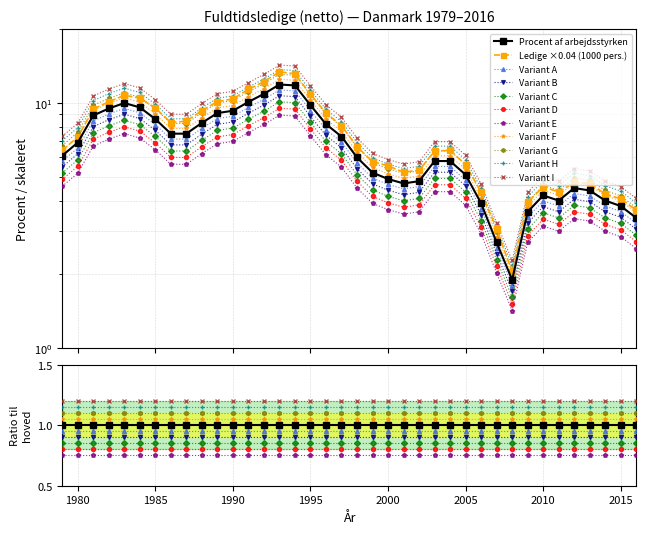

Reading left to right, what are all the values shown in this chart?

Procent af arbejdsstyrken: 6.1	6.9	8.9	9.5	10.0	9.6	8.6	7.5	7.5	8.3	9.1	9.3	10.1	10.9	11.9	11.8	9.8	8.2	7.3	6.0	5.2	4.9	4.7	4.8	5.8	5.8	5.1	3.9	2.7	1.9	3.6	4.2	4.0	4.5	4.4	4.0	3.8	3.4
Ledige (1000 personer): 6.4	7.3	9.4	10.1	10.8	10.5	9.5	8.3	8.4	9.3	10.1	10.4	11.4	12.2	13.4	13.2	10.9	9.1	8.1	6.6	5.8	5.5	5.2	5.3	6.4	6.4	5.6	4.3	3.1	2.0	3.9	4.6	4.3	4.8	4.7	4.3	4.1	3.7